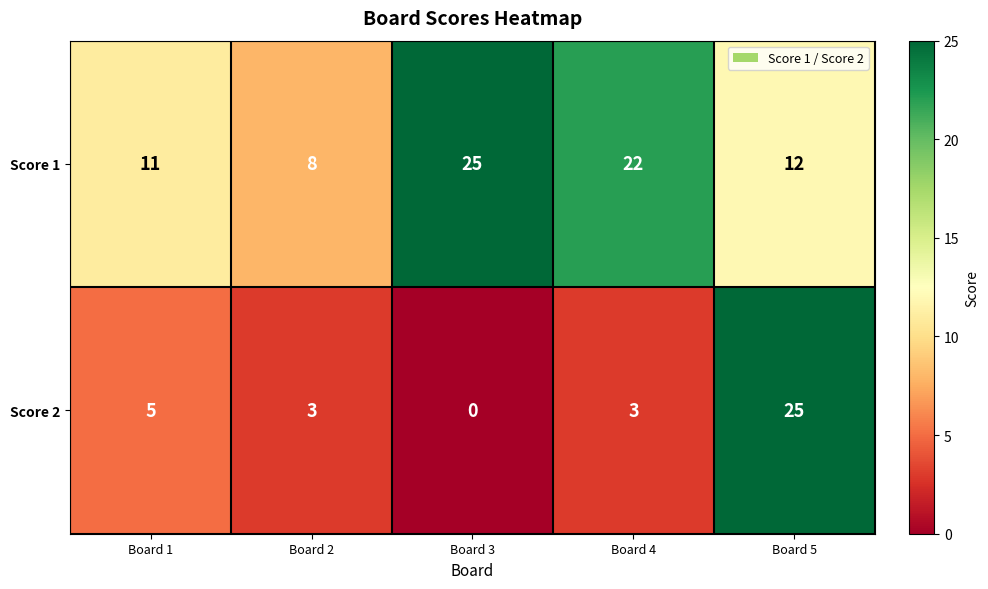

Between Board 3 and Board 5, which series saw the biggest shift?

Score 2